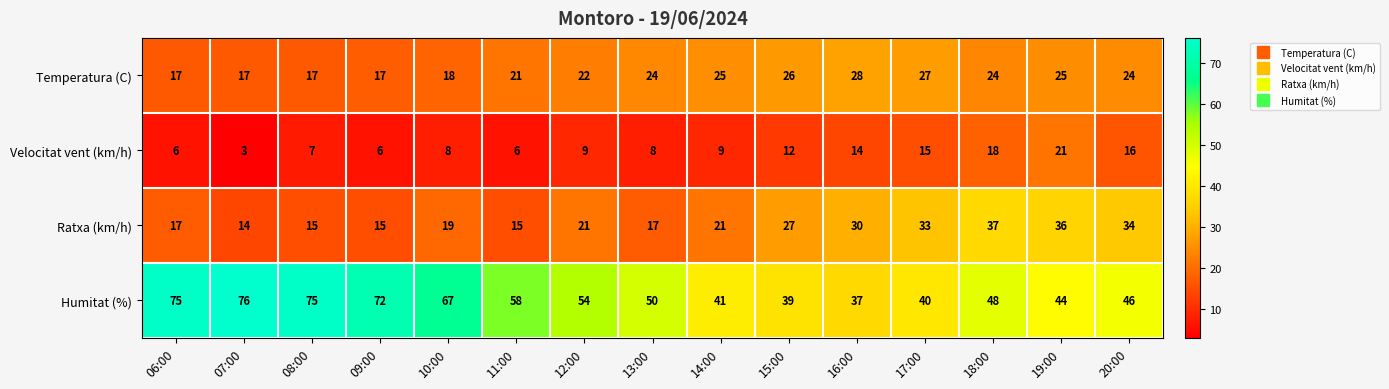

Which category has the highest value in the Velocitat vent (km/h) series?

19:00